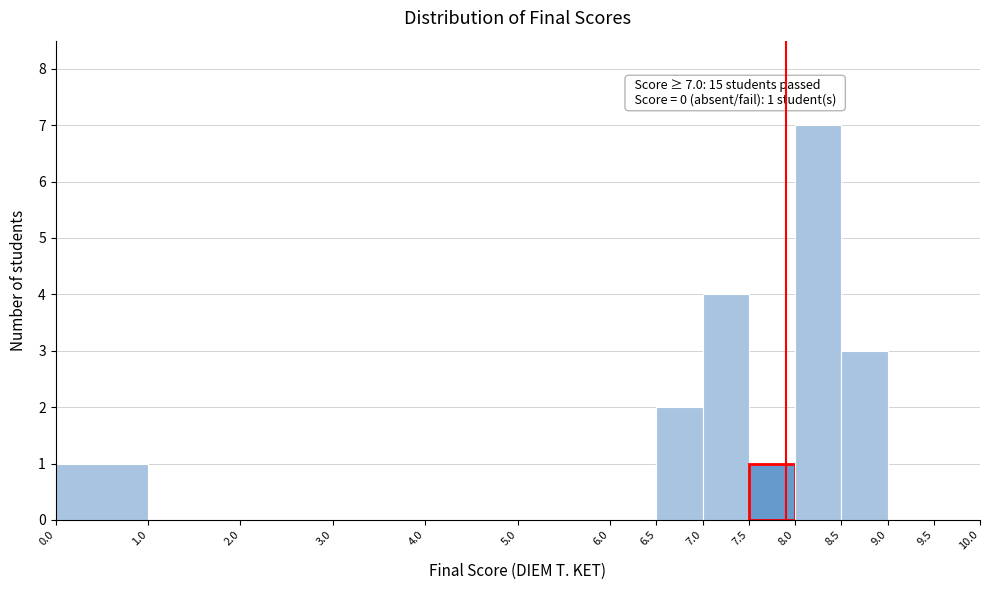

Which range on the x-axis has the tallest bar?

8.0 to 8.5